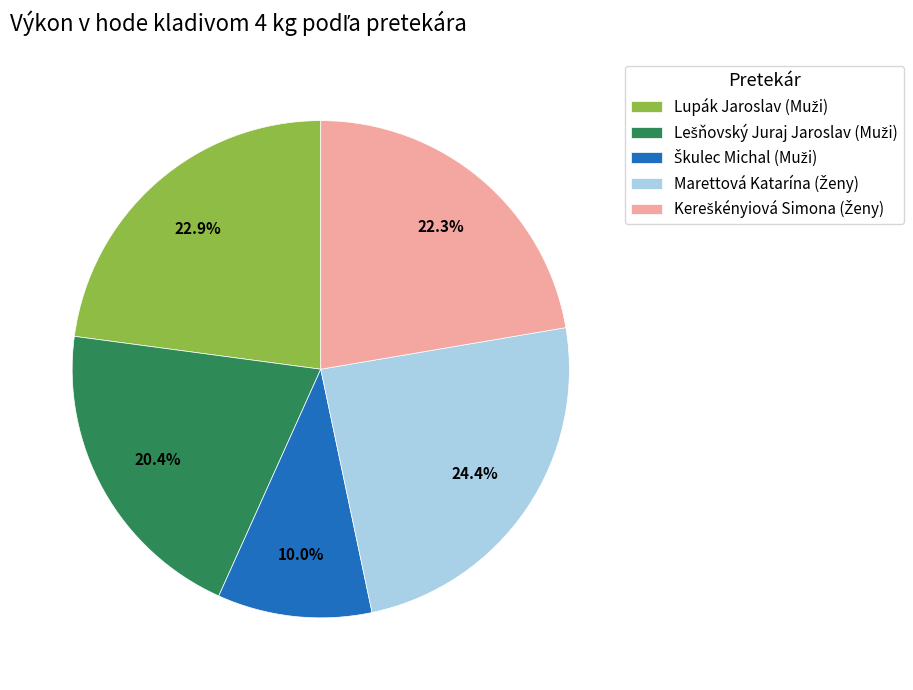

Does any single category account for the majority?

No